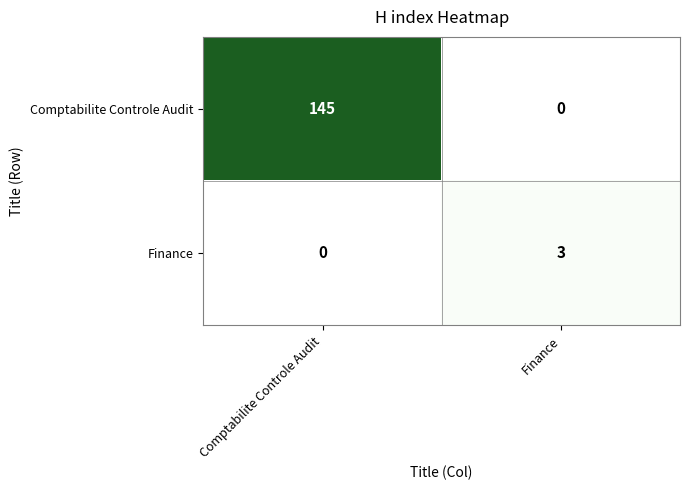

Rank the series by their average value, from lowest to highest.

Finance, Comptabilite Controle Audit